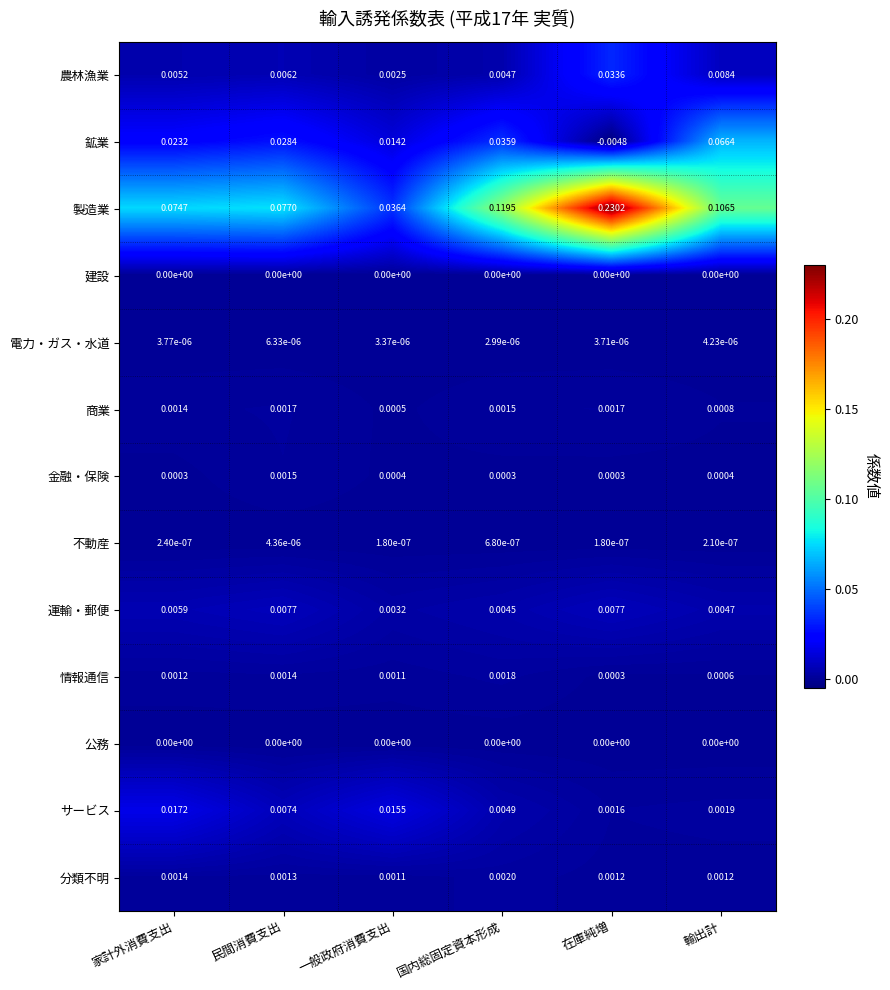

At how many categories does at least one series exceed 0?

6